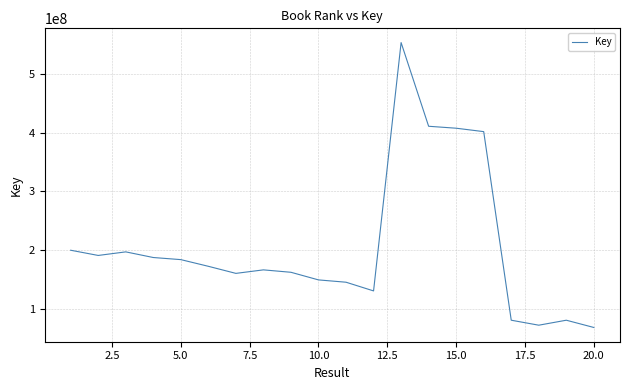

What is the greatest value displayed?

554098745